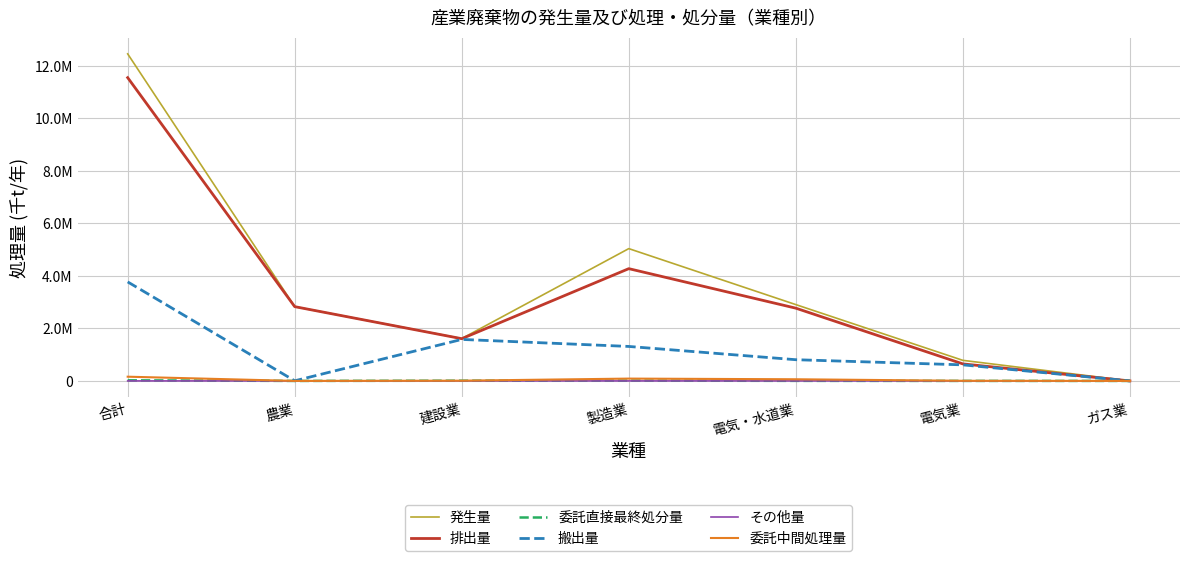

At how many categories does at least one series exceed 4840185?

2